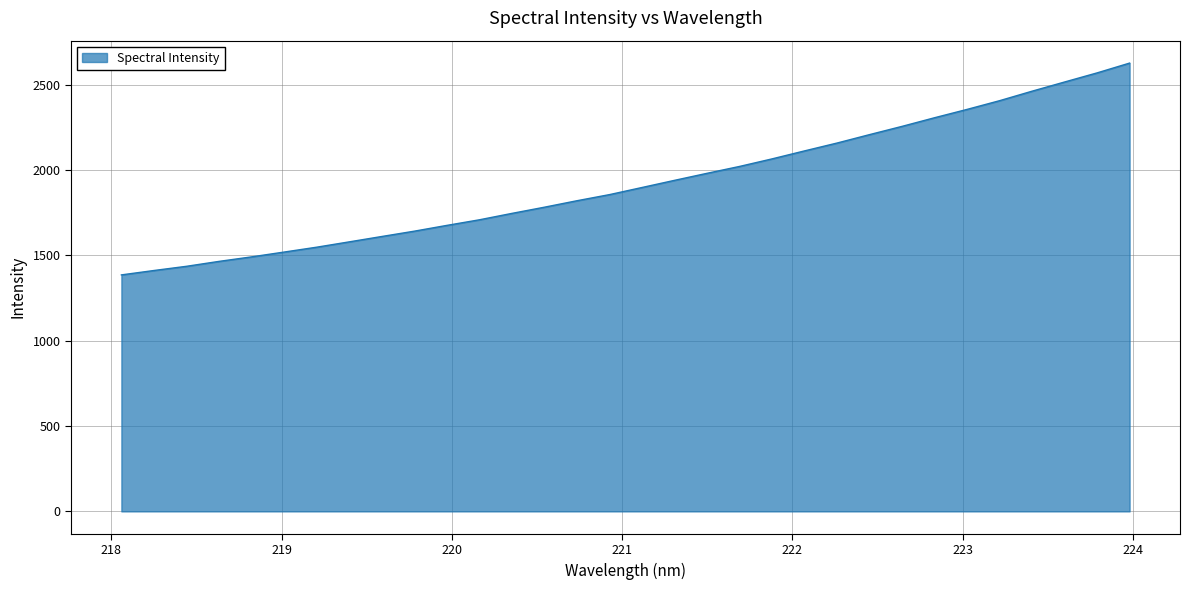

True or false: there are more than 0 points higher than both neighbors.

False